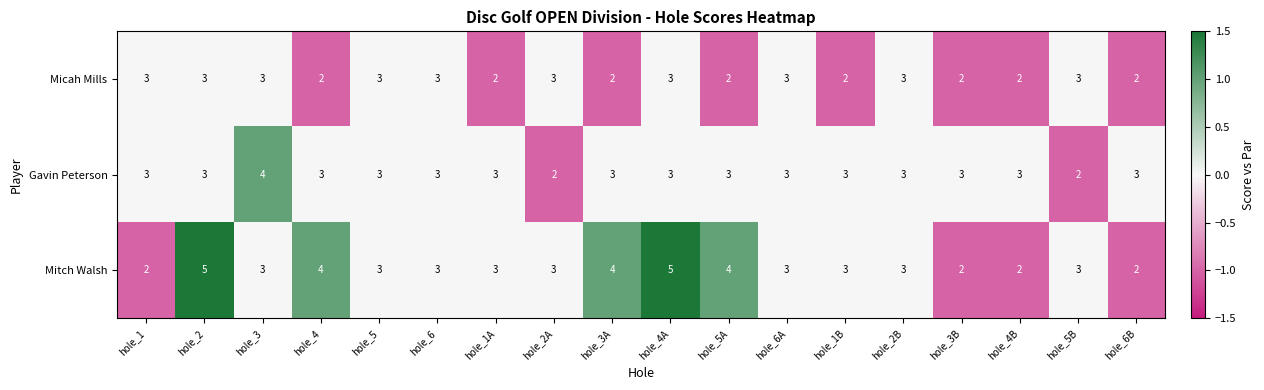

Which series has the largest total across all categories?

Mitch Walsh